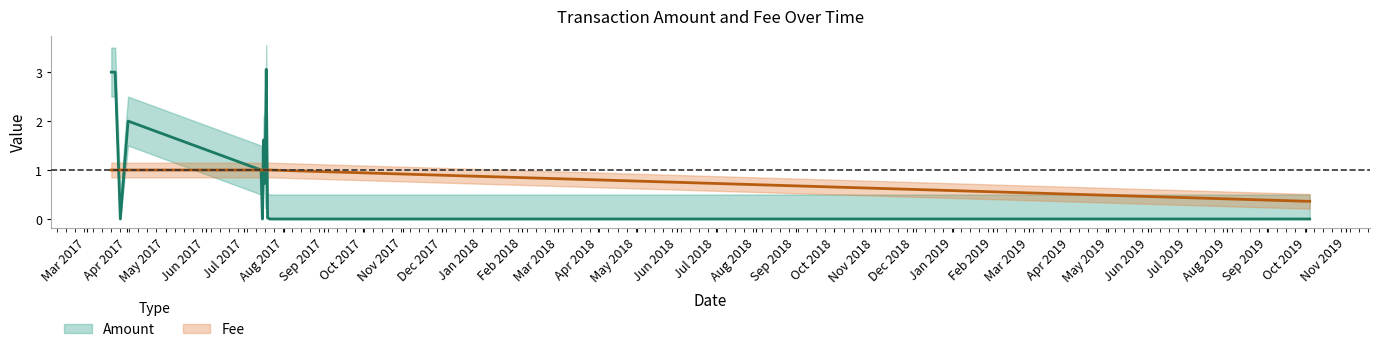

Reading right to left, list all the values displayed in this chart.

Amount: 0.0	0.0	0.0	3.1	0.7	1.6	0.0	1.0	2.0	0.0	3.0	3.0	3.0
Amount_upper: 0.5	0.5	0.5	3.6	1.2	2.1	0.5	1.5	2.5	0.5	3.5	3.5	3.5
Amount_lower: 0.0	0.0	0.0	2.6	0.2	1.1	0.0	0.5	1.5	0.0	2.5	2.5	2.5
Fee: 0.4	1.0	1.0	1.0	1.0	1.0	1.0	1.0	1.0	1.0	1.0	1.0	1.0
Fee_upper: 0.5	1.1	1.1	1.1	1.1	1.1	1.1	1.1	1.2	1.1	1.1	1.1	1.1
Fee_lower: 0.2	0.8	0.8	0.8	0.8	0.8	0.8	0.8	0.9	0.8	0.8	0.8	0.8